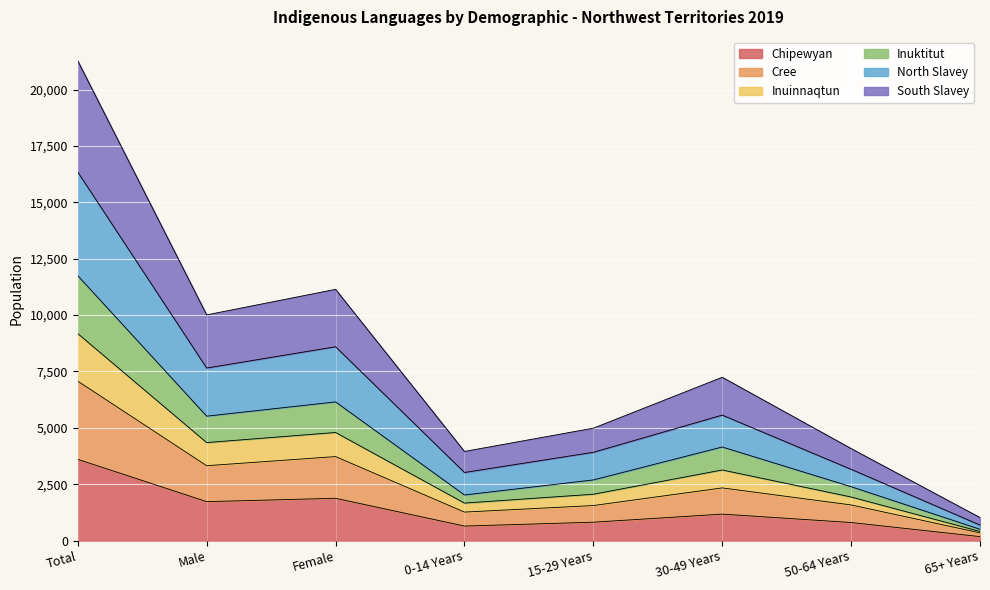

True or false: Cree has more than 2 interior local peaks.

False